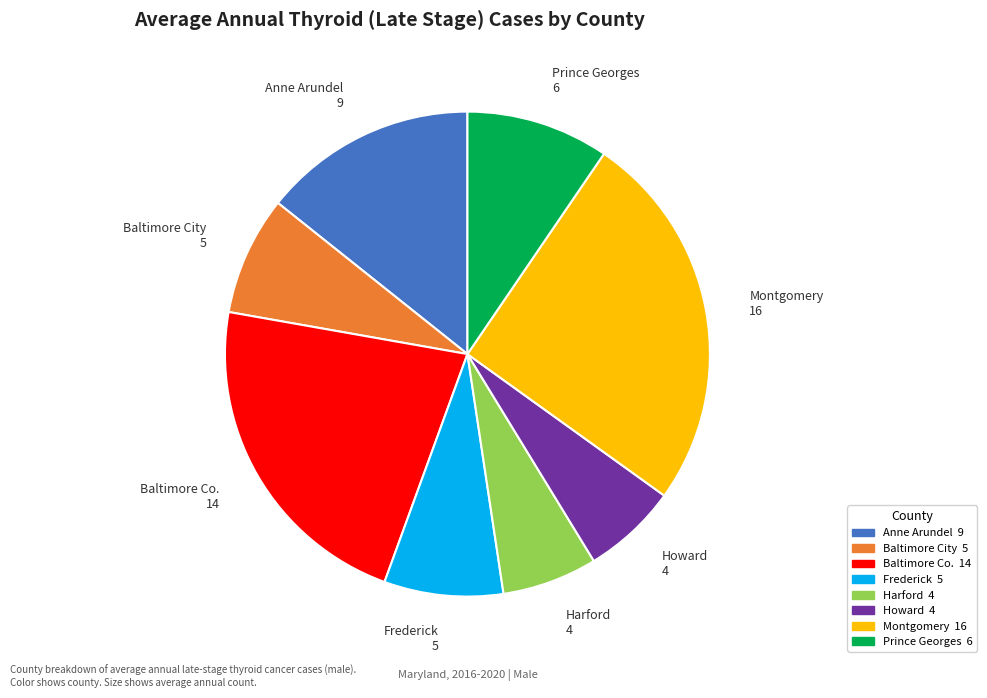

Is there any slice that represents more than half of the pie?

No